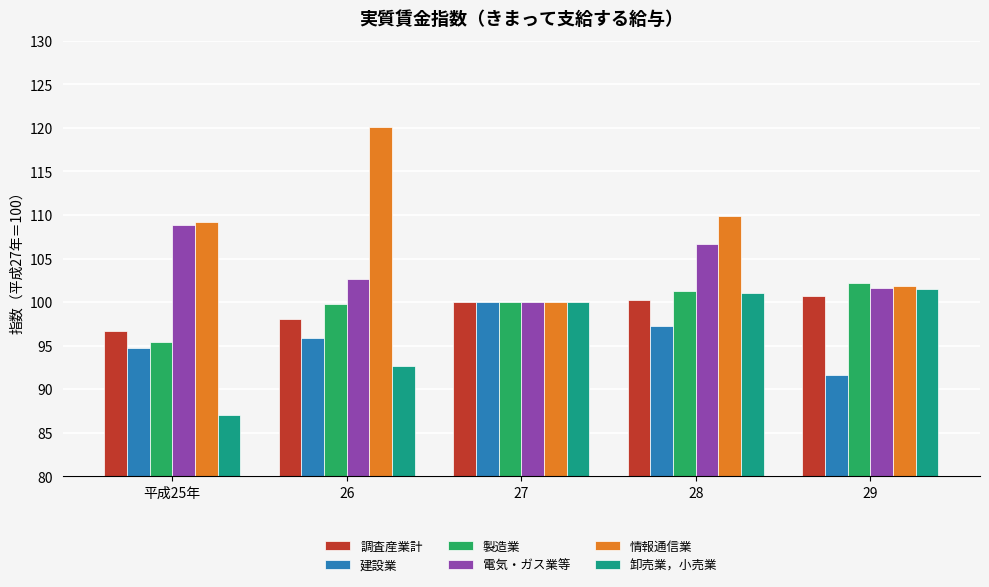

What are all the series names shown in the legend?

調査産業計, 建設業, 製造業, 電気・ガス業等, 情報通信業, 卸売業，小売業